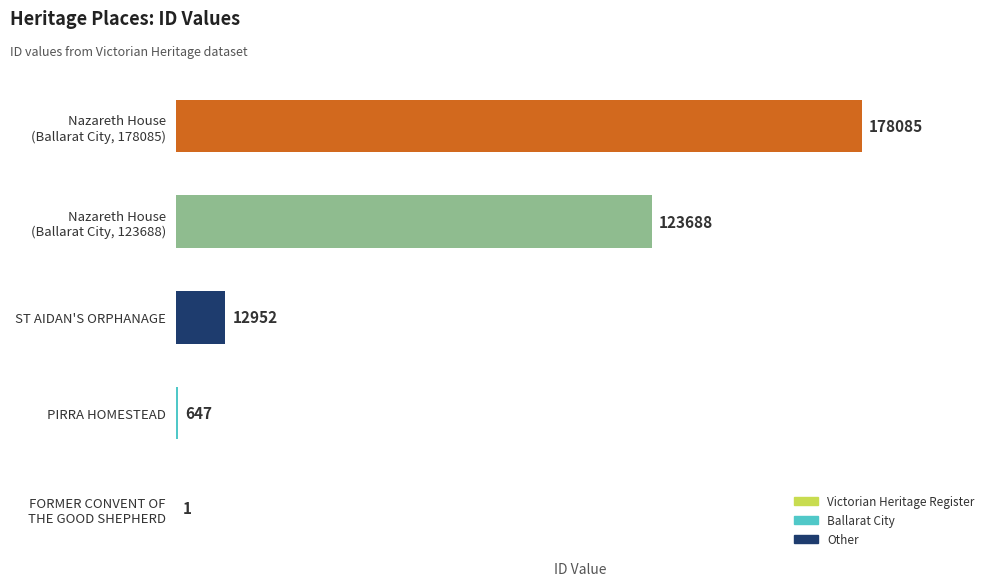

The value at PIRRA HOMESTEAD is 647. True or false?

True